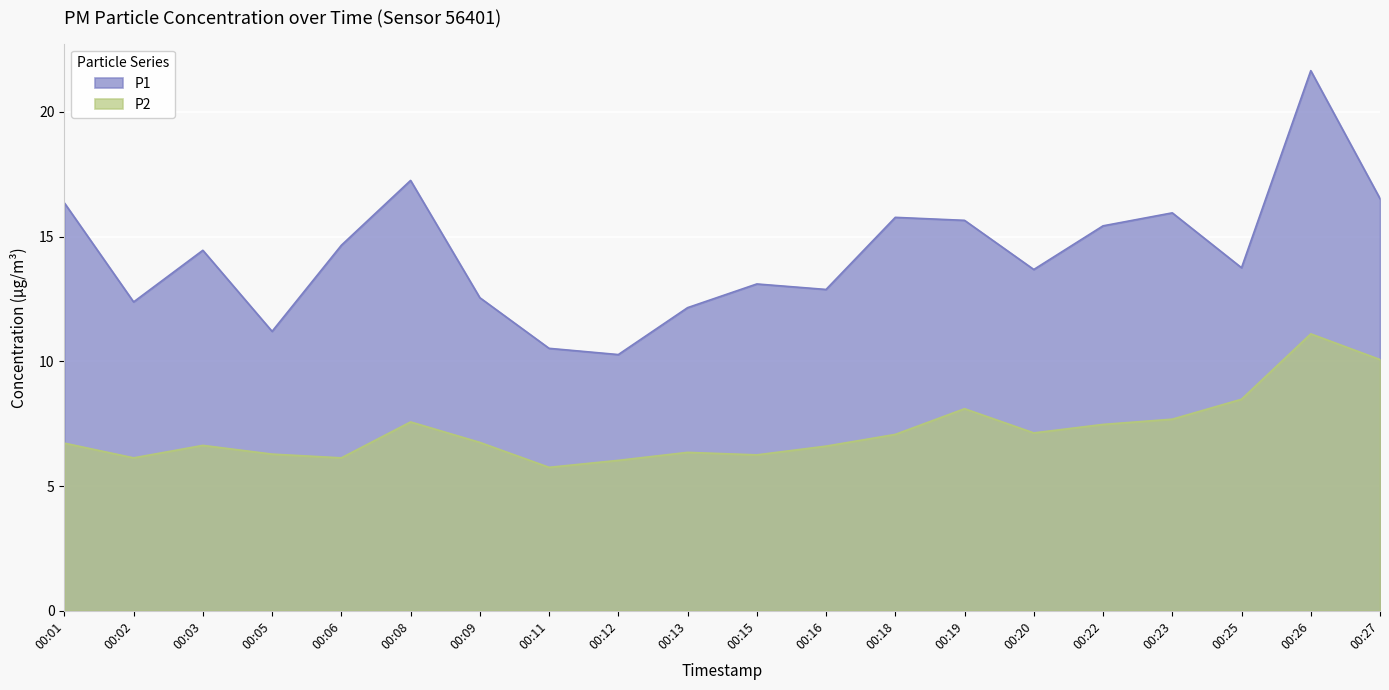

At which label is P2 closest to 8?

00:19